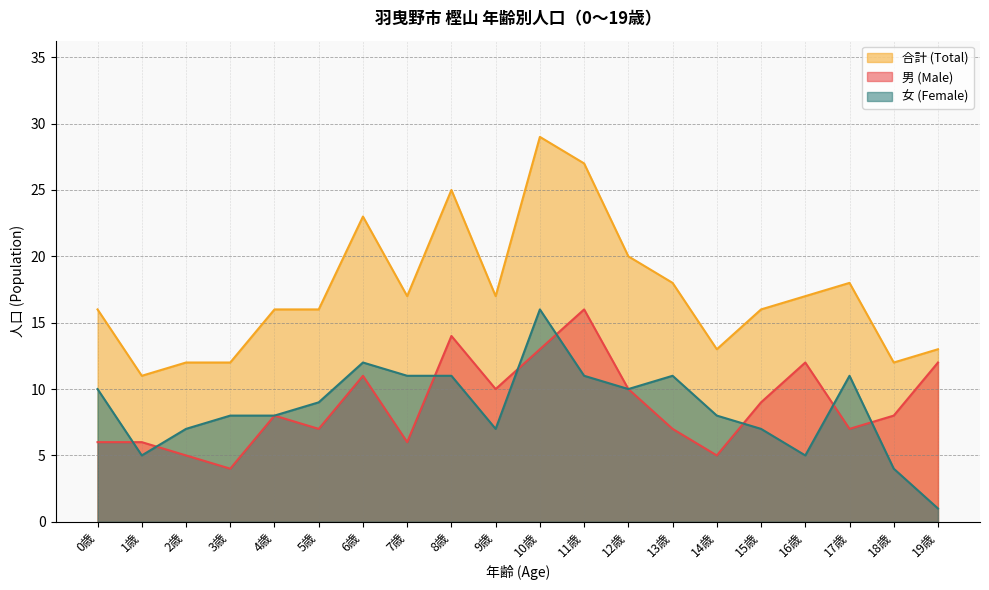

Is it true that 女 (Female) equals 20 at 8歳?

False